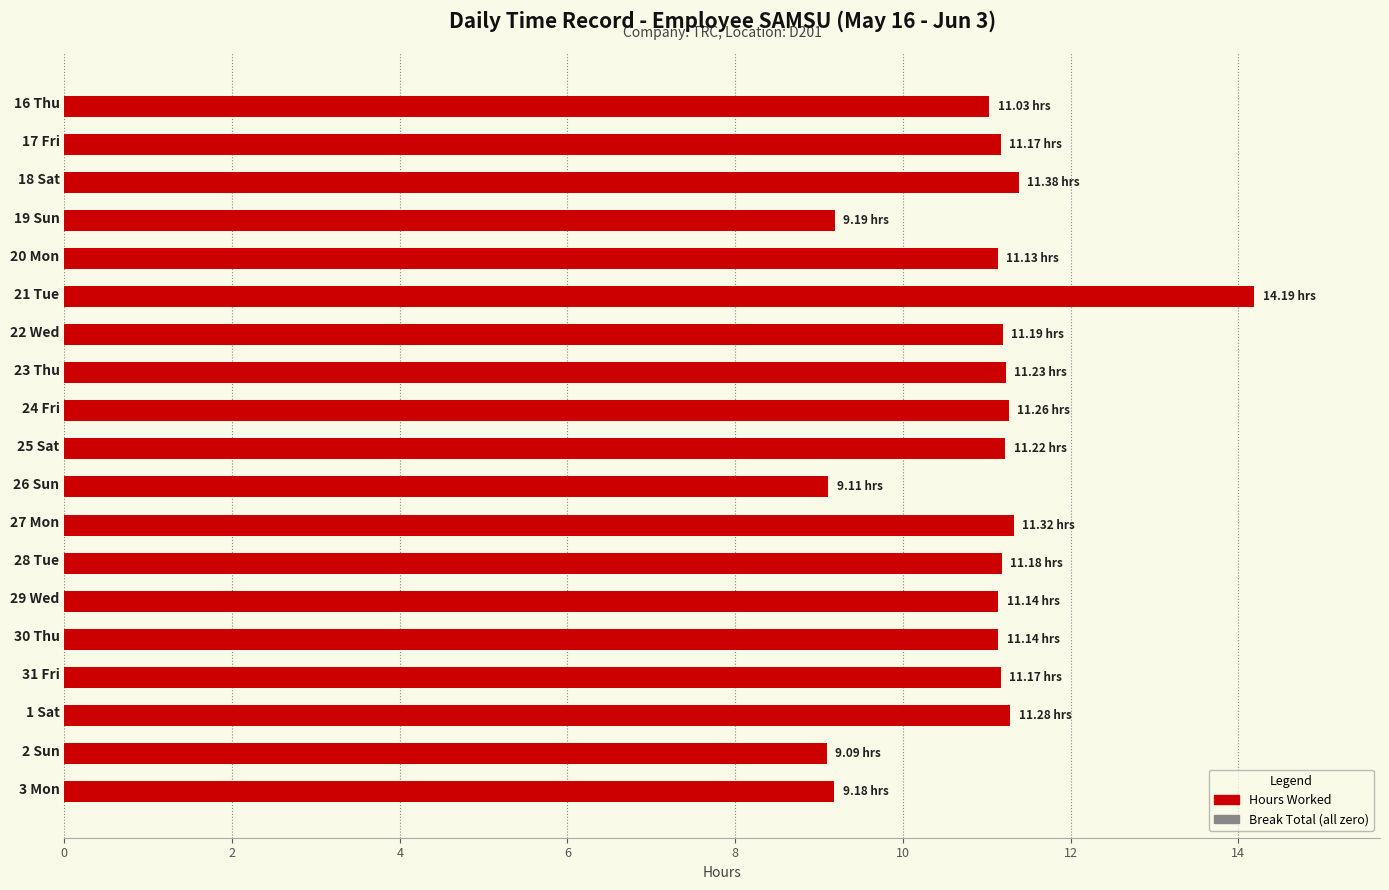

What is the sum of all values?

207.6